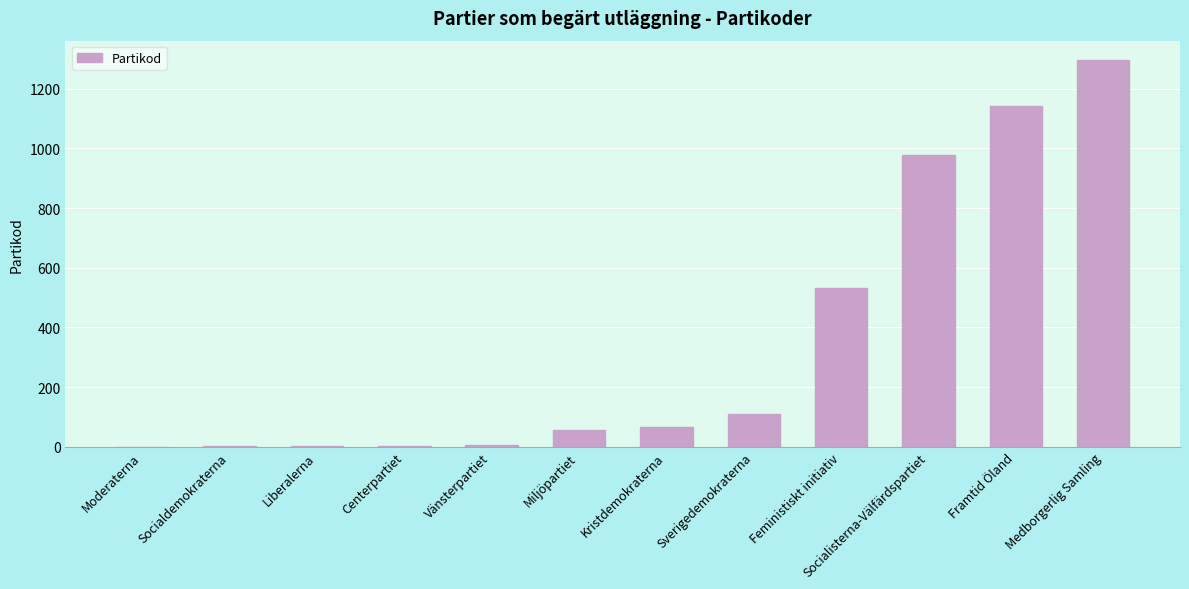

What is the ratio of the value at Kristdemokraterna to the value at Feministiskt initiativ?

0.1